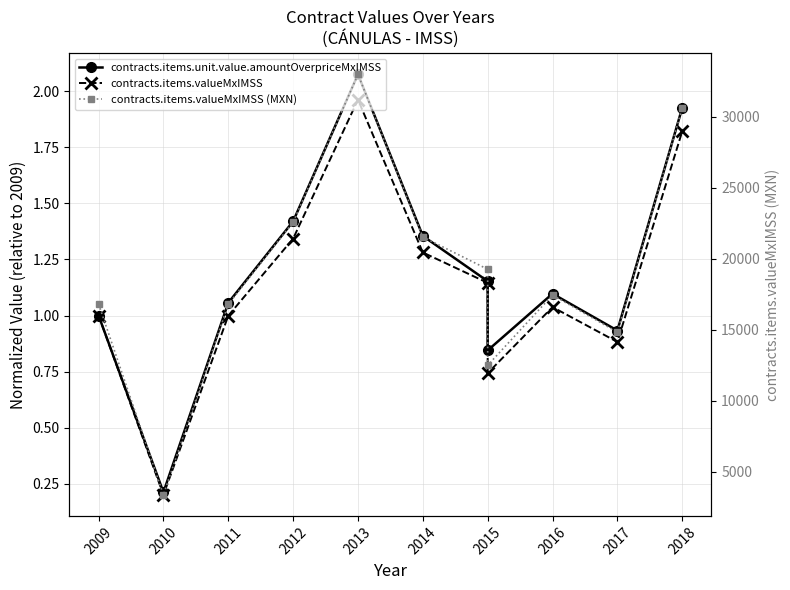

How many interior local peaks does the contracts.items.valueMxIMSS (MXN) series have?

2